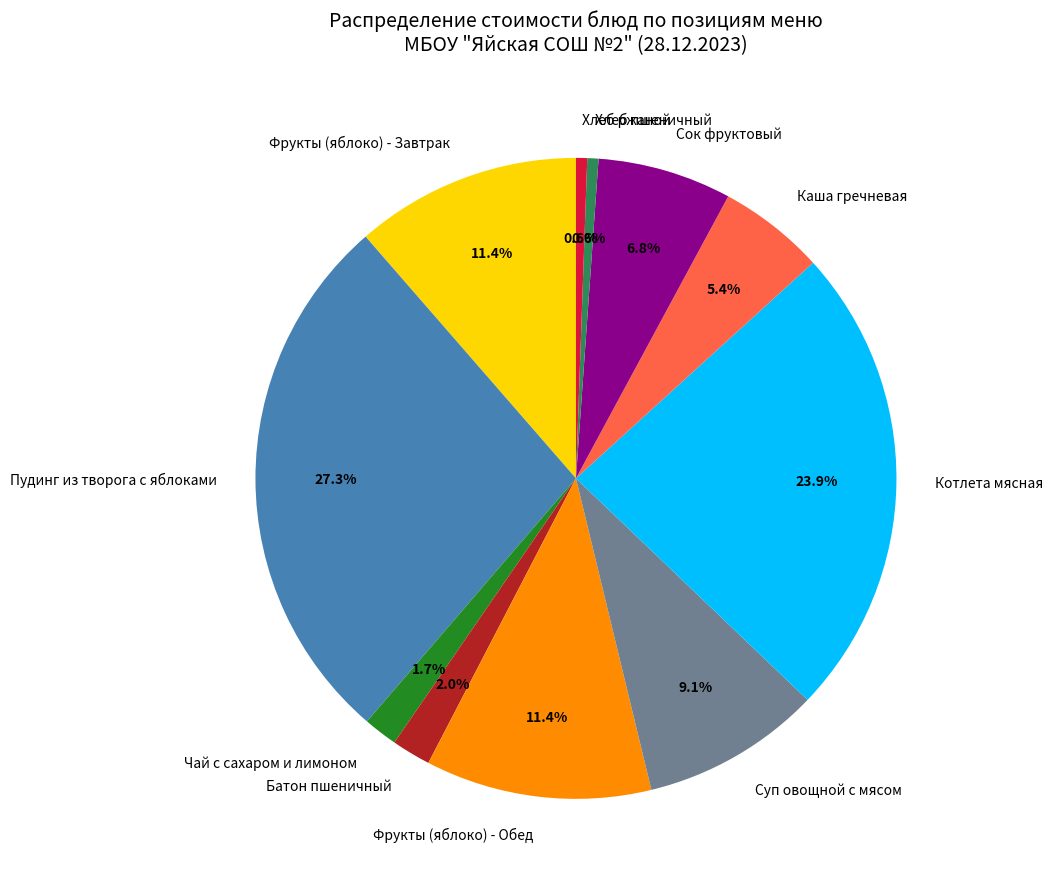

Count the number of slices in the pie.

11